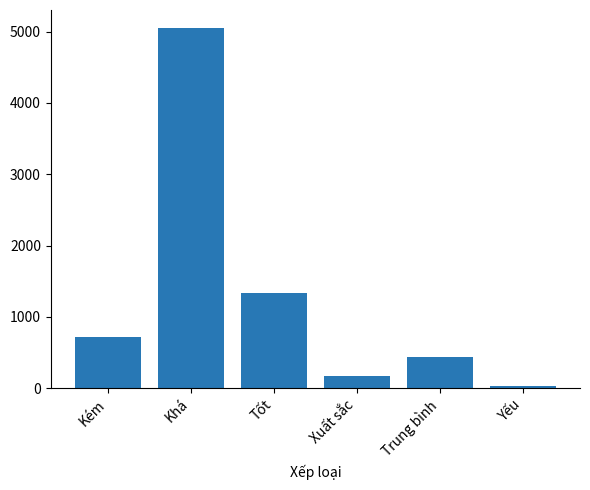

What is the approximate value at Tốt?

1338